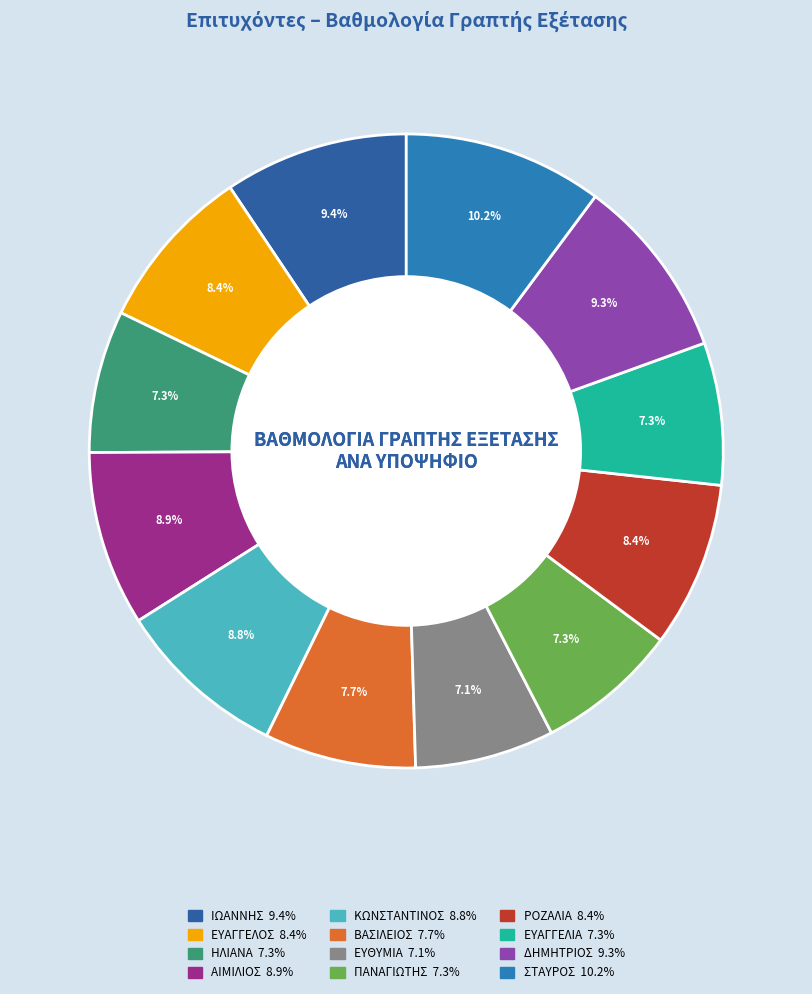

Does any single category account for the majority?

No